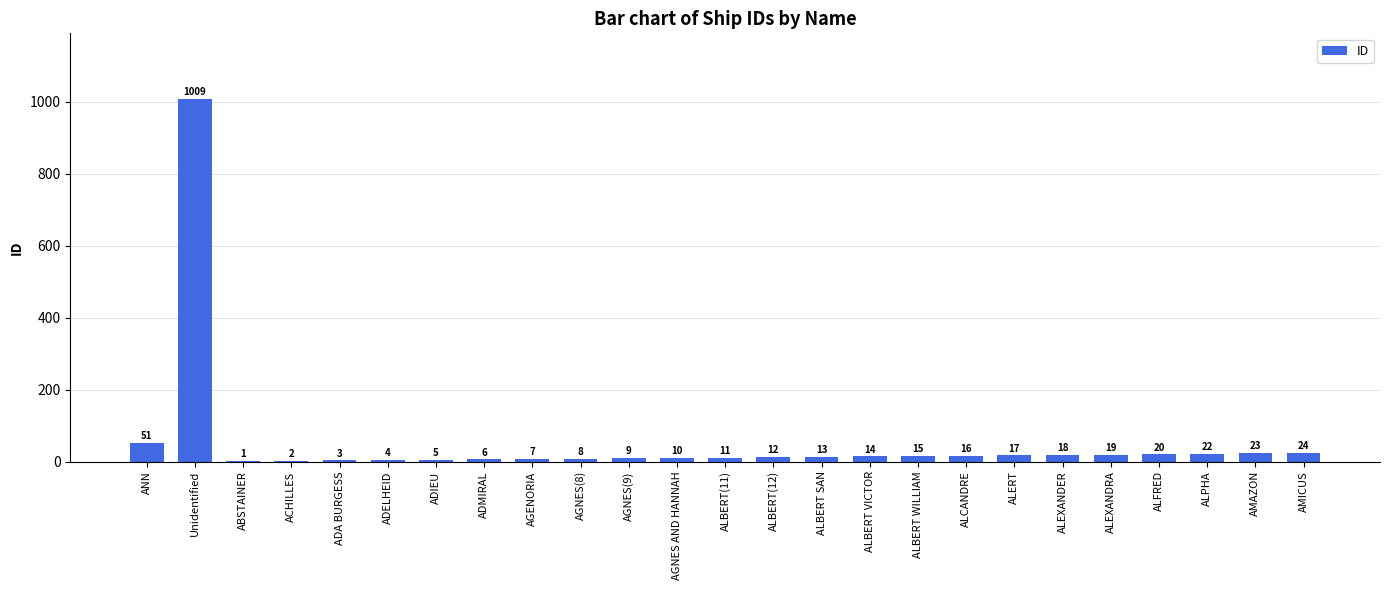

Reading left to right, what are all the values shown in this chart?

51	1009	1	2	3	4	5	6	7	8	9	10	11	12	13	14	15	16	17	18	19	20	22	23	24